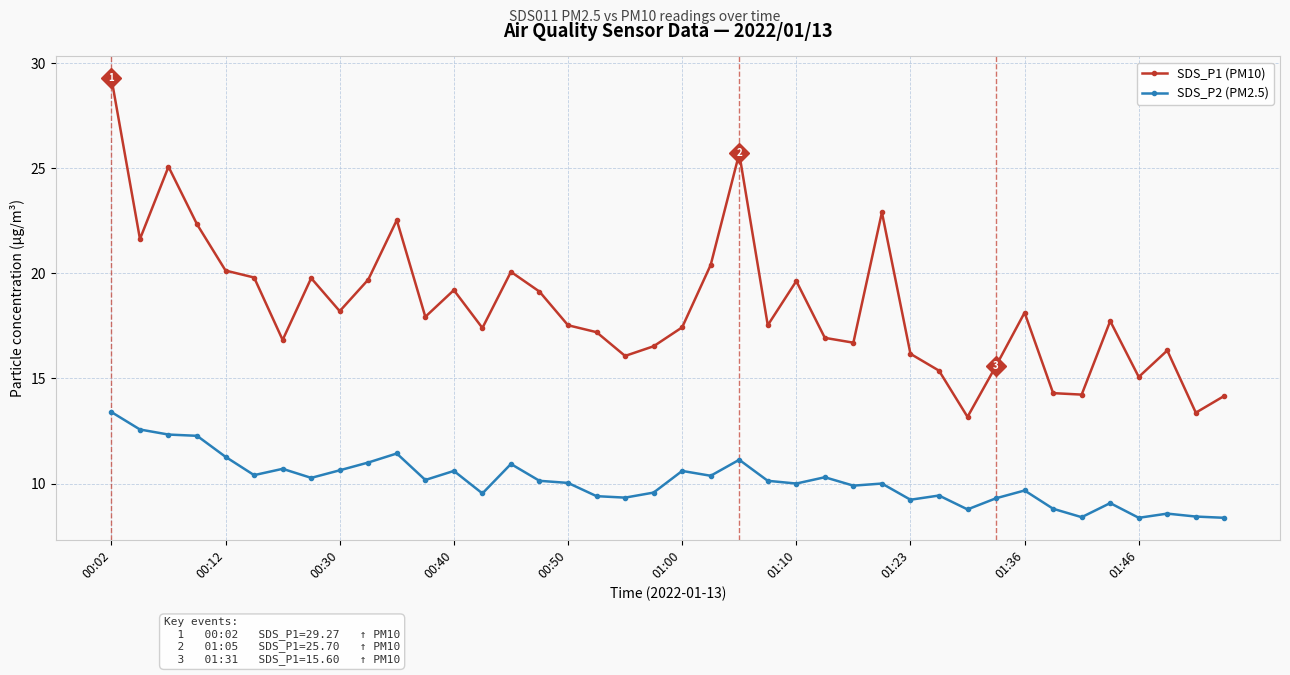

True or false: SDS_P2 (PM2.5) and SDS_P1 (PM10) intersect in this chart.

False